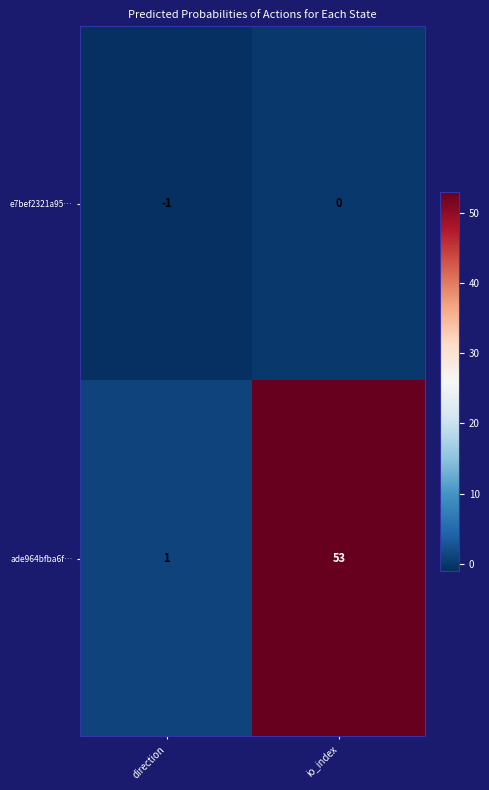

List the series in order of their overall mean, highest first.

ade964bfba6f…, e7bef2321a95…